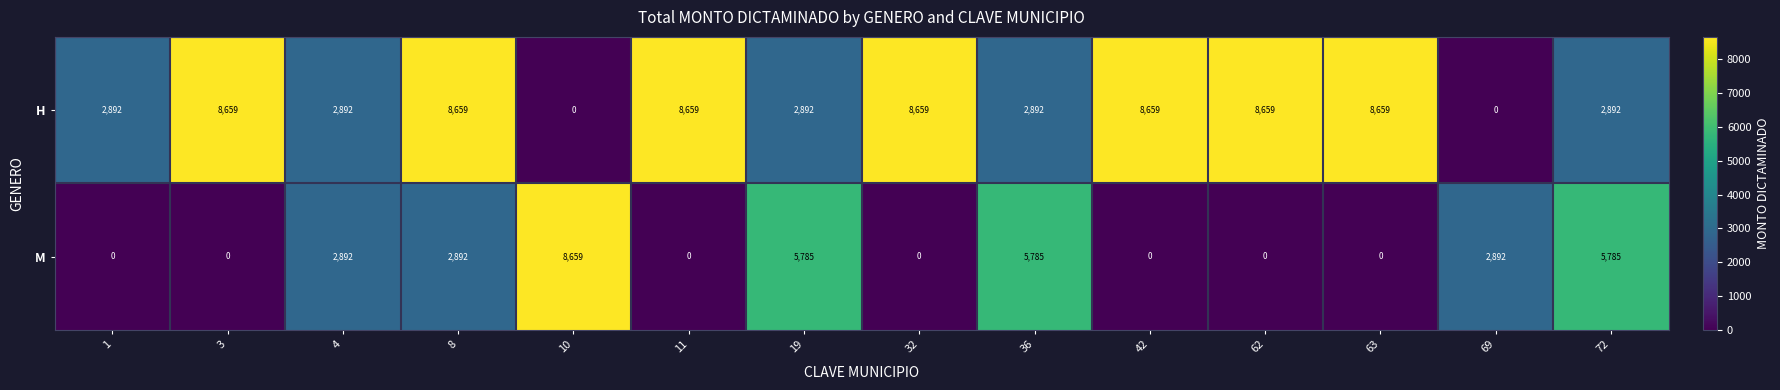

What is the total value across all series at 19?

8677